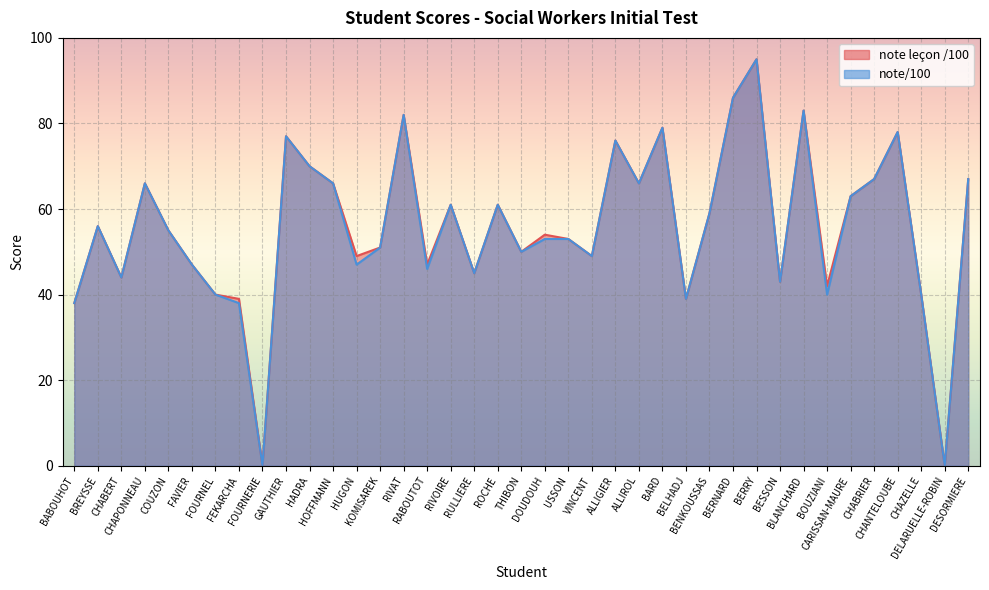

At BERNARD, list the series in order from smallest to largest.

note leçon /100, note/100